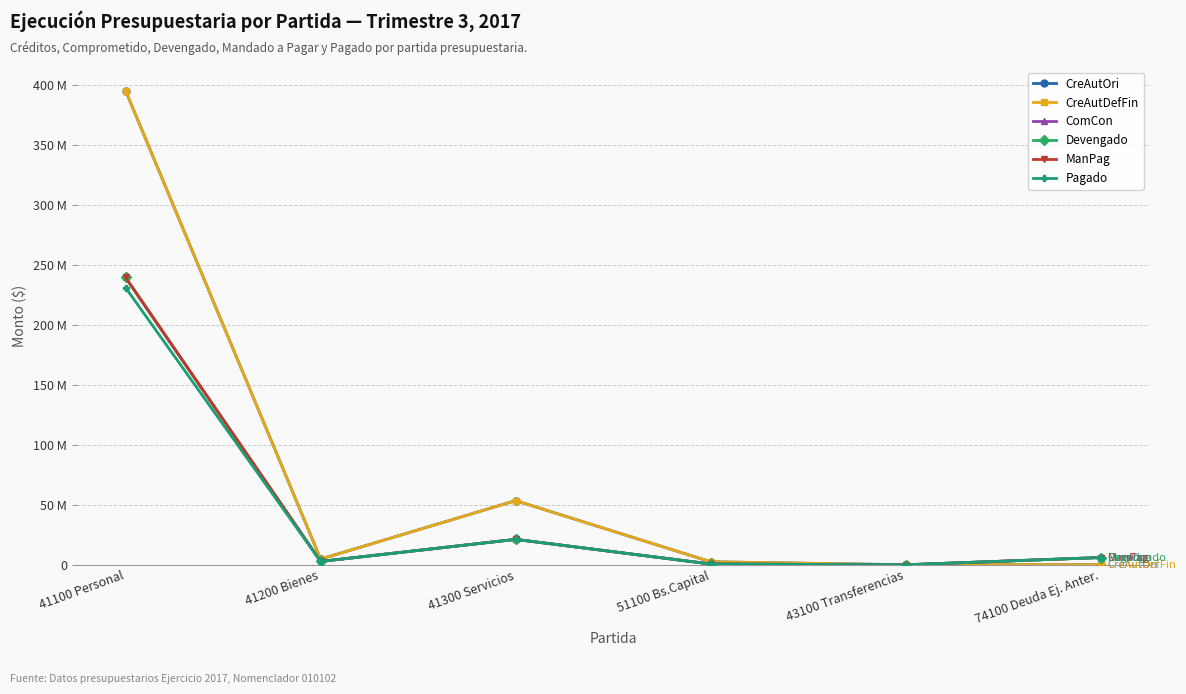

At which category is the sum across all series the highest?

41100 Personal